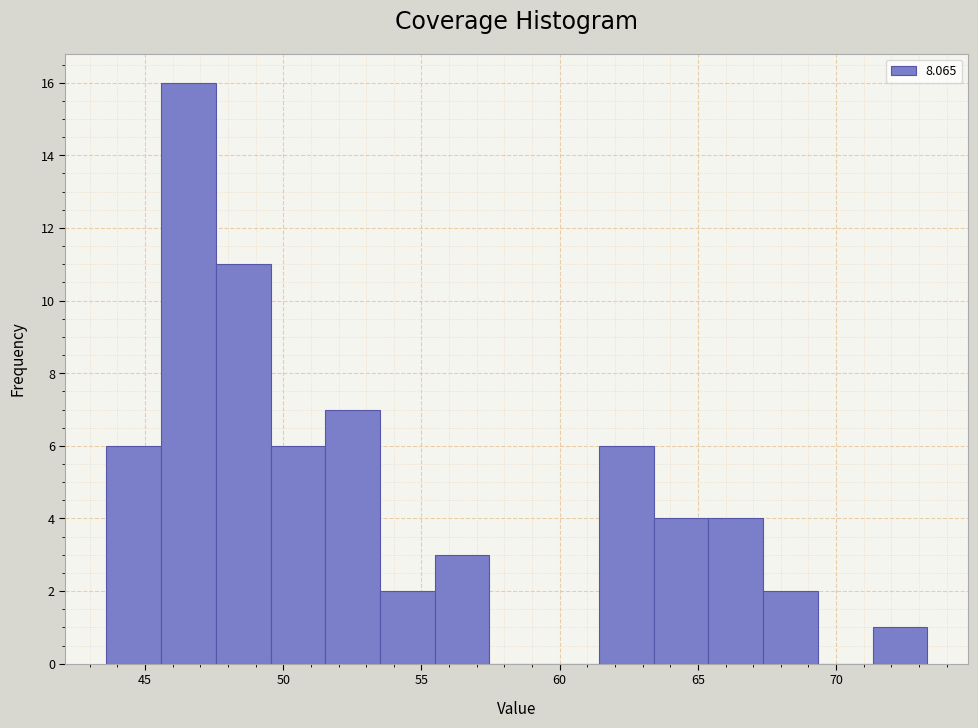

Around what value on the x-axis is the tallest bar? Give the approximate position of its centre, as read against the axis.

46.5